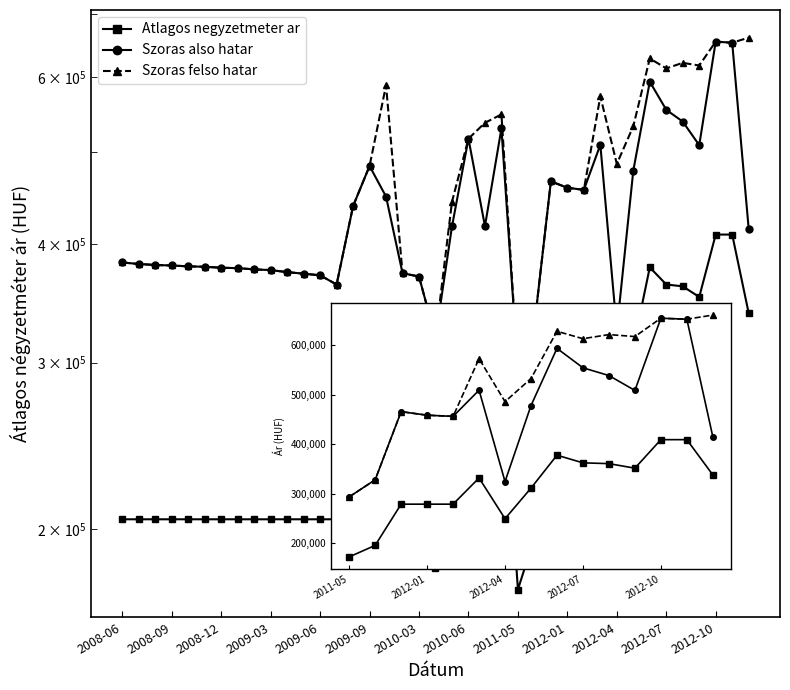

How many data points does each series have?

15